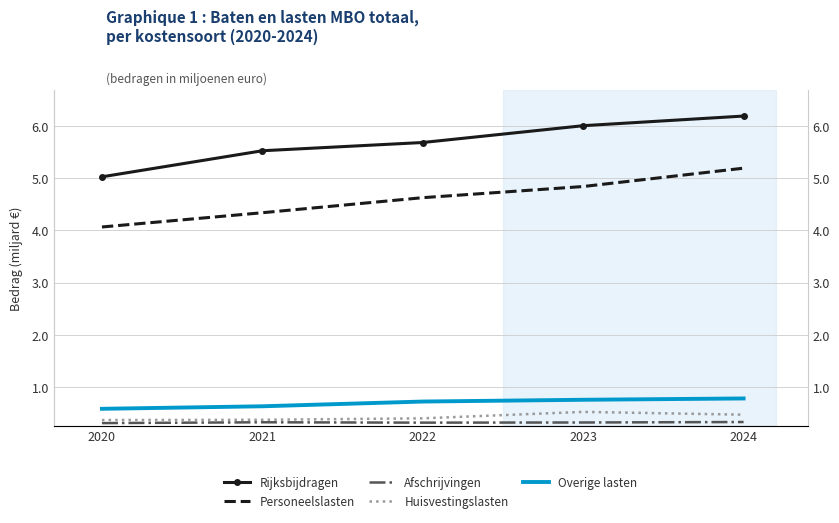

True or false: Afschrijvingen and Personeelslasten cross at least once.

False